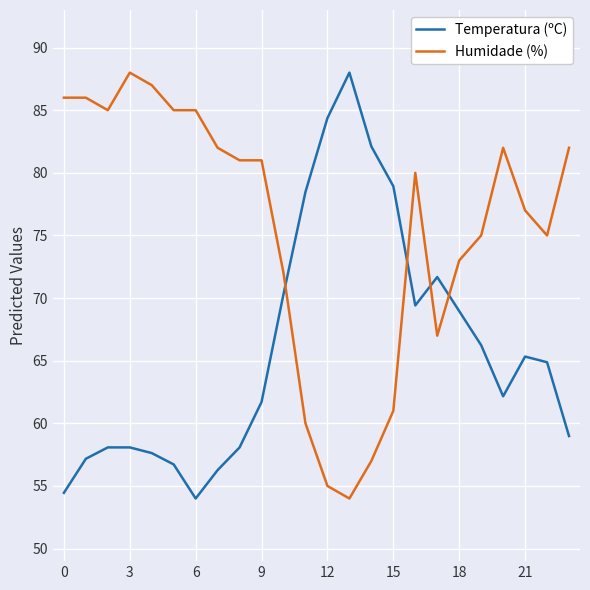

What is the average value of the Humidade (%) series?

75.7